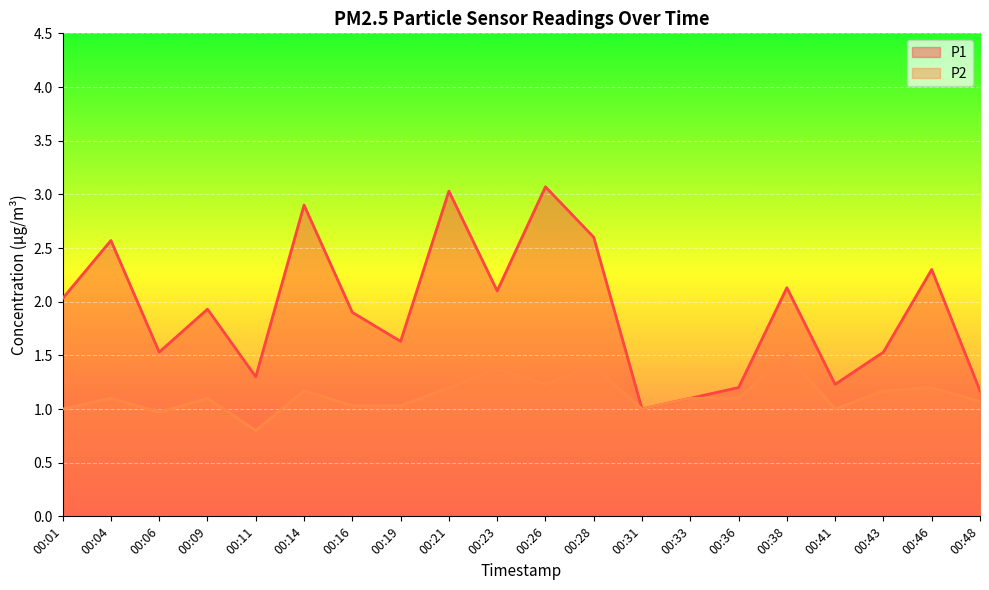

True or false: P1 and P2 intersect in this chart.

False